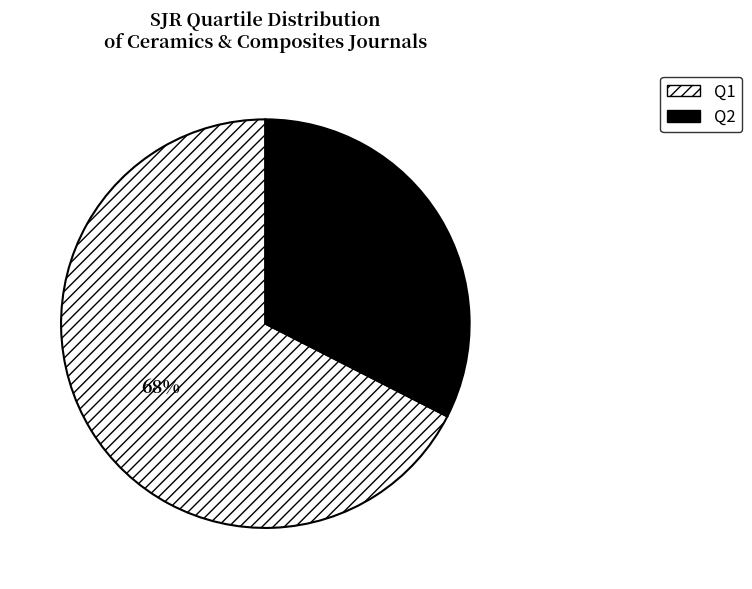

Rank the categories by value from highest to lowest.

Q1, Q2